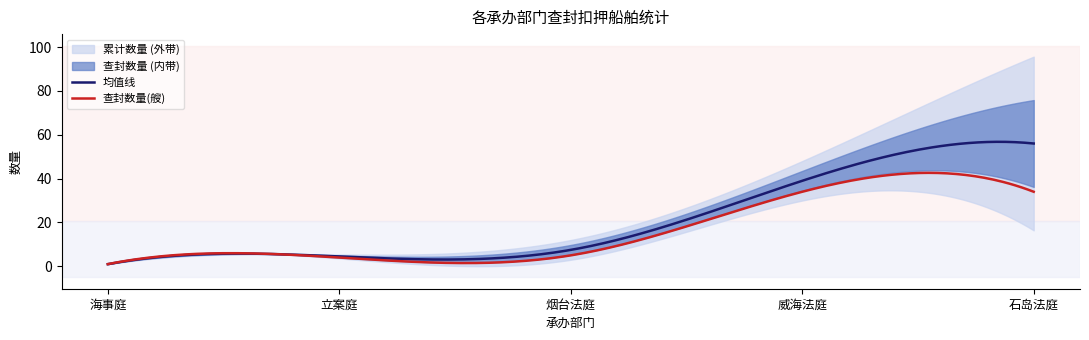

Does the chart display data point markers on the line(s)?

No